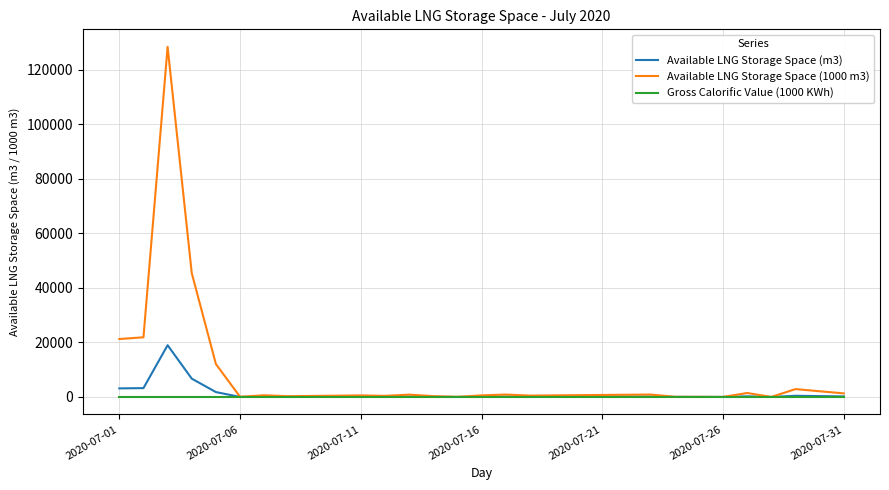

Which series has the largest range (max minus min)?

Available LNG Storage Space (1000 m3)